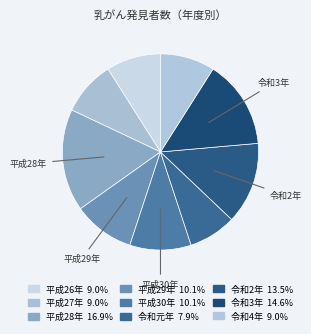

What is the largest slice in the pie chart?

平成28年